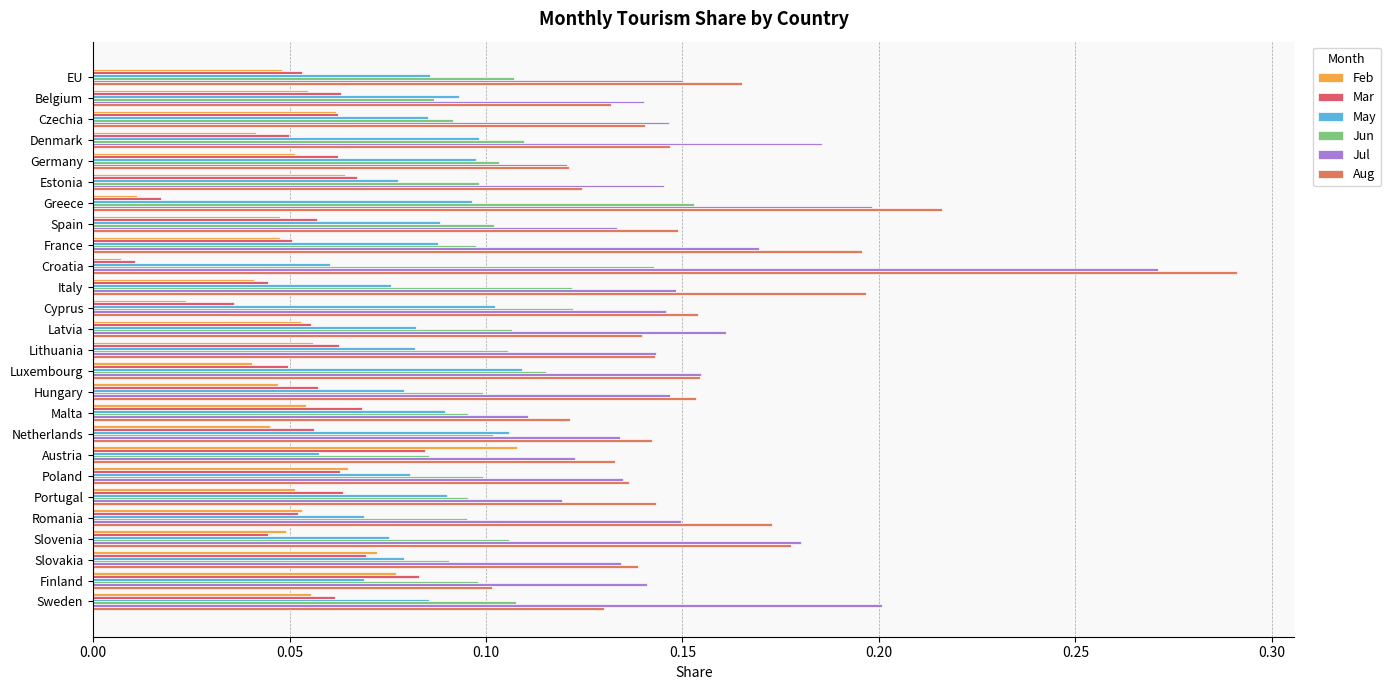

Where is Jul nearest to the value 0?

Malta